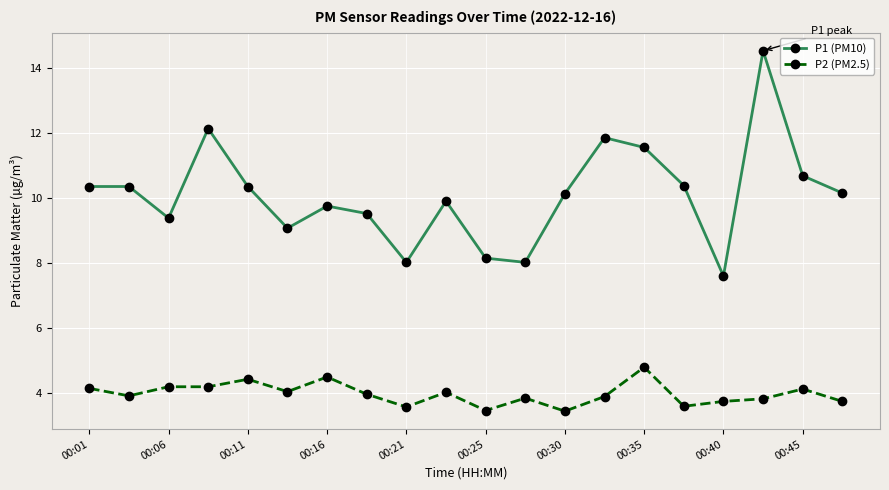

How many interior local valleys does the P1 (PM10) series have?

5